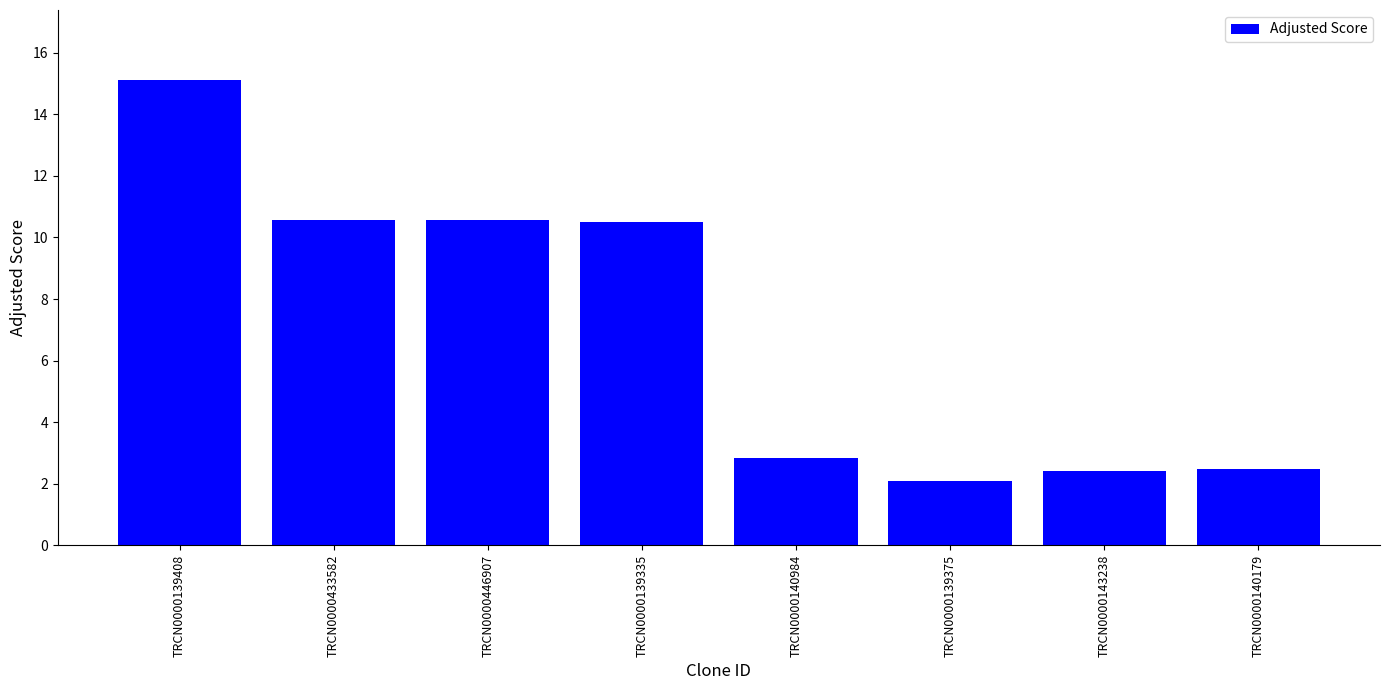

Which has a higher value, TRCN0000139335 or TRCN0000140179?

TRCN0000139335